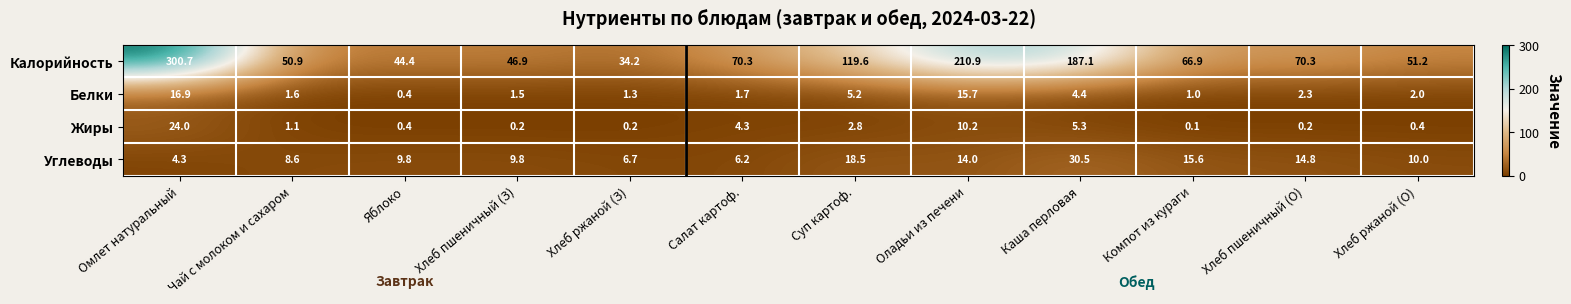

How many values in the Калорийность series exceed 70?

6